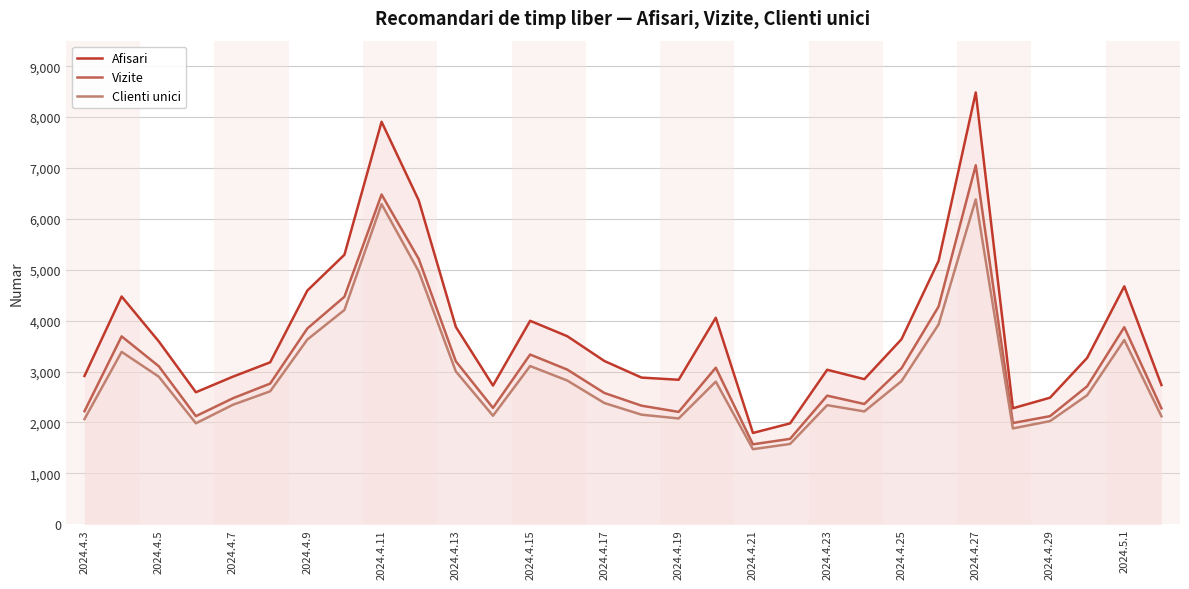

List the series in order of their peak value, highest first.

Afisari, Vizite, Clienti unici